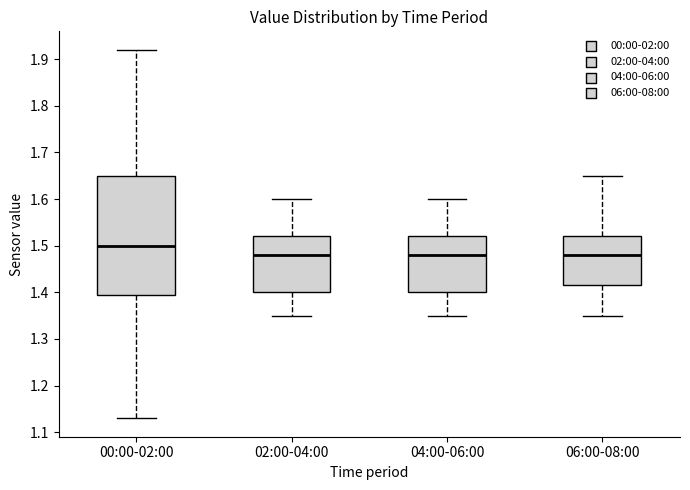

Reading left to right, transcribe this box plot: for each box, give where its median line is, the range the box spans, and where its two whiskers end, as read against the y-axis. The values are not printed on the chart, so give them approximately, as read against the axis.

00:00-02:00: median 1.50, box 1.40 to 1.65, whiskers 1.13 to 1.92
02:00-04:00: median 1.48, box 1.40 to 1.52, whiskers 1.35 to 1.60
04:00-06:00: median 1.48, box 1.40 to 1.52, whiskers 1.35 to 1.60
06:00-08:00: median 1.48, box 1.42 to 1.52, whiskers 1.35 to 1.65